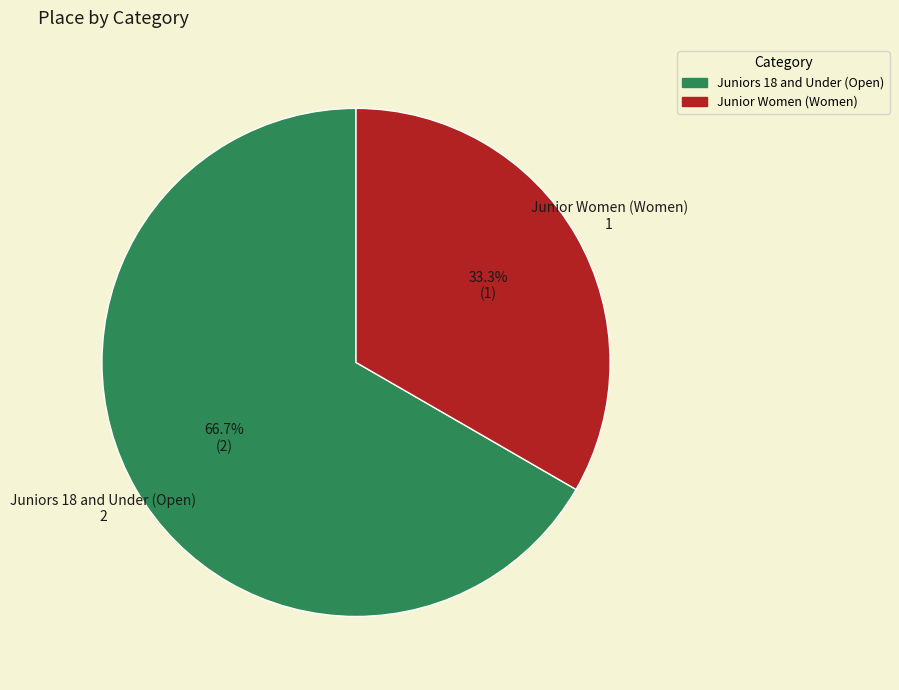

Which has a higher value, Junior Women (Women) or Juniors 18 and Under (Open)?

Juniors 18 and Under (Open)